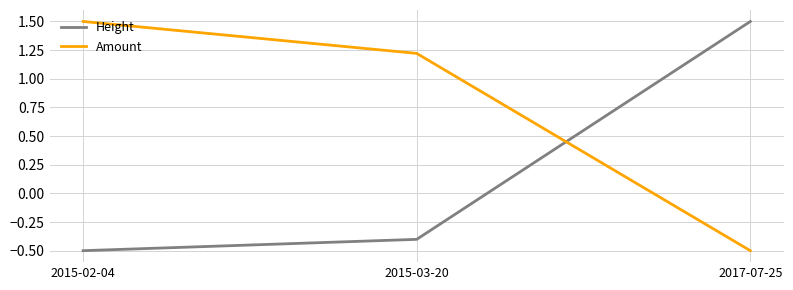

The Height series shows 1.5 at 2017-07-25. True or false?

True